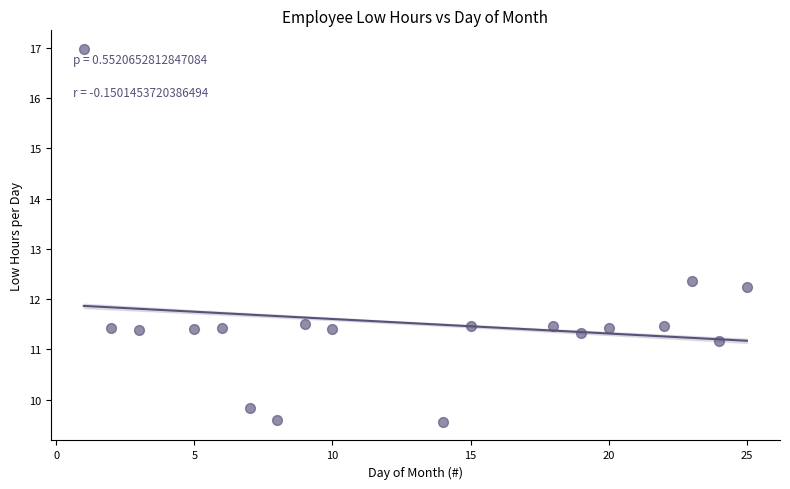

What Y value in the scatter plot is closest to 13?

12.4